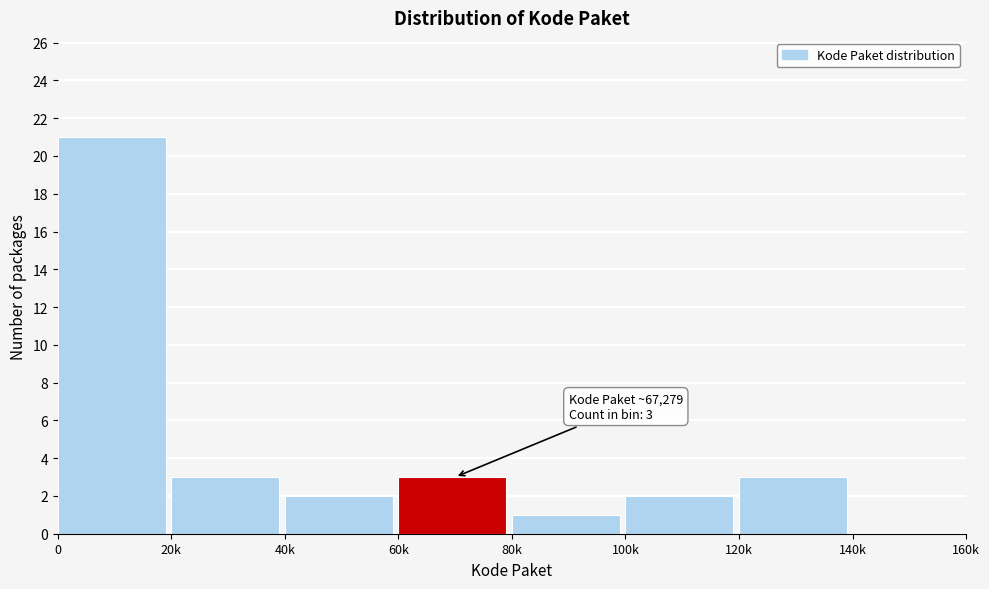

Reading left to right, what are all the values shown in this chart?

0=21	20k=3	40k=2	60k=3	80k=1	100k=2	120k=3	140k=0